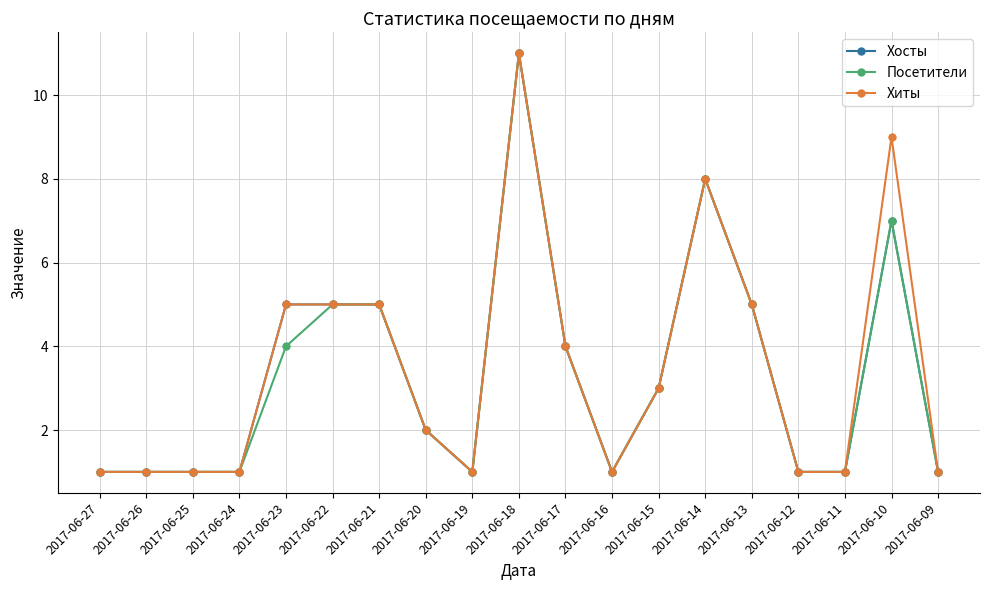

True or false: Хиты has a value of 1 at 2017-06-11.

True